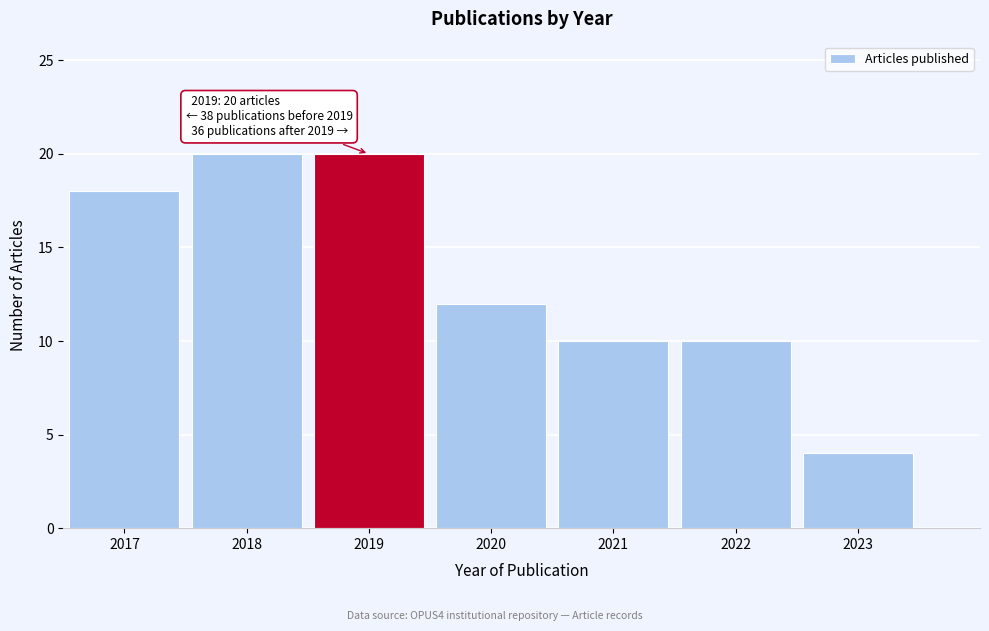

Reading left to right, what are all the values shown in this chart?

18	20	20	12	10	10	4